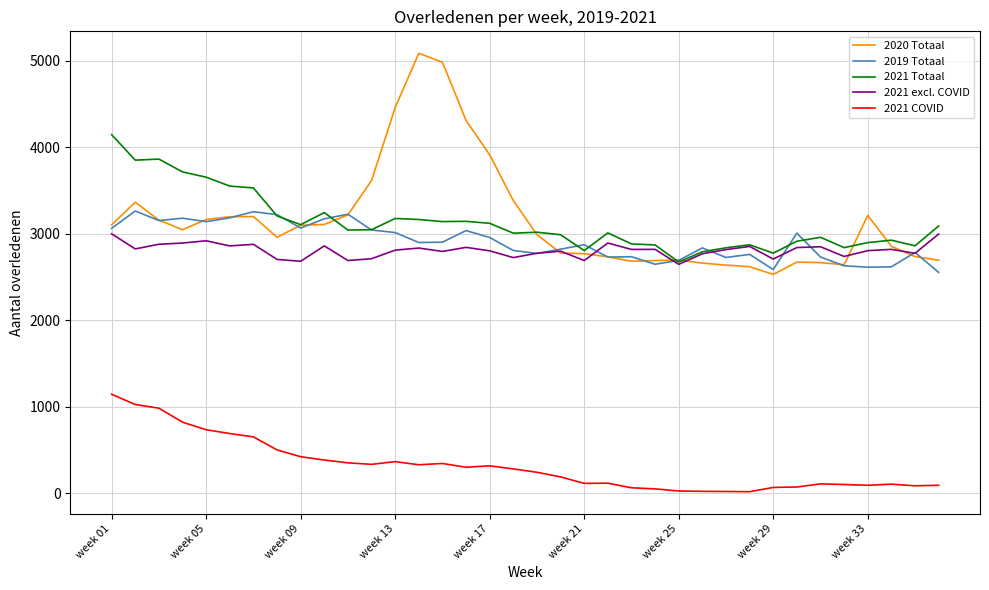

What is the sum of all 2019 Totaal values?

104676